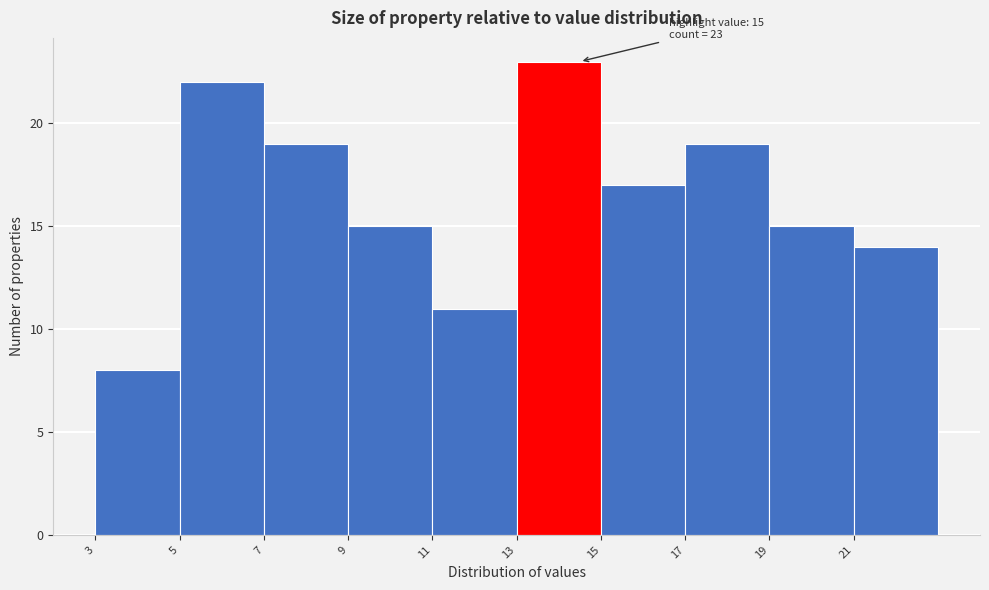

Reading left to right, what are all the values shown in this chart?

3=8	5=22	7=19	9=15	11=11	13=23	15=17	17=19	19=15	21=14